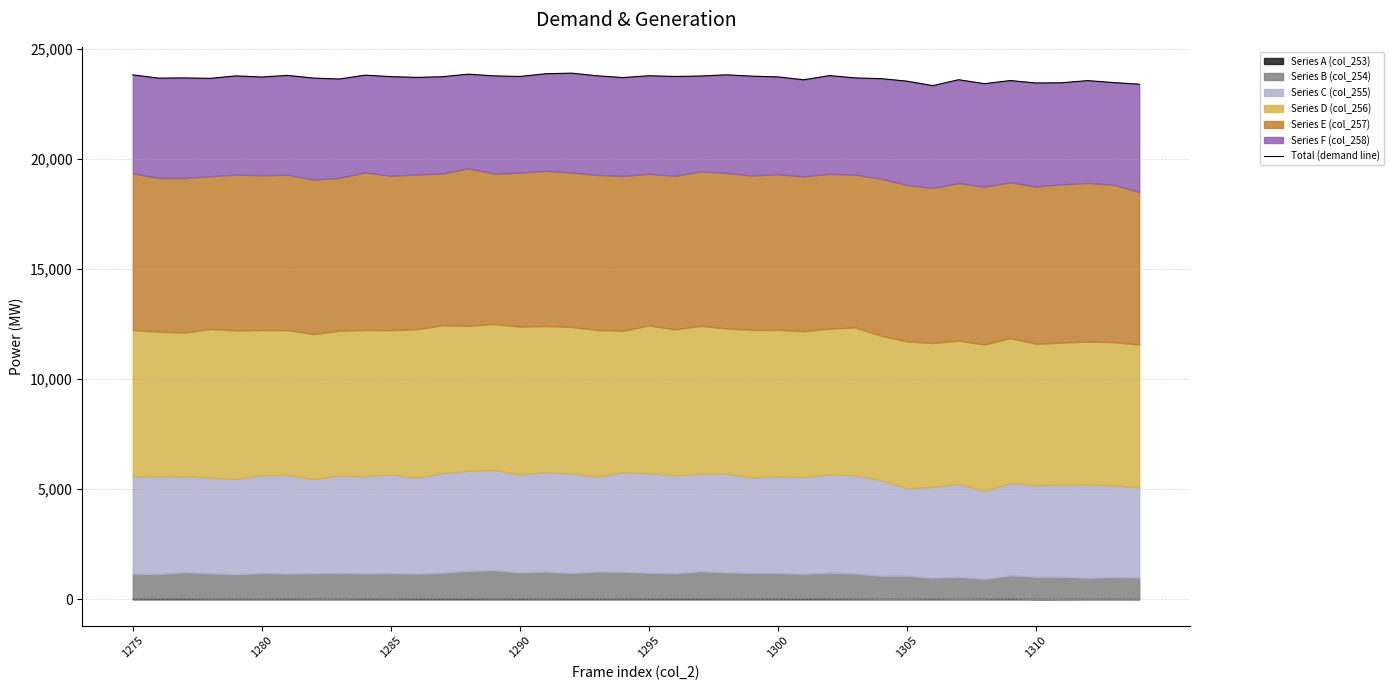

What value does the data have at 1290, to the nearest 10?

23660